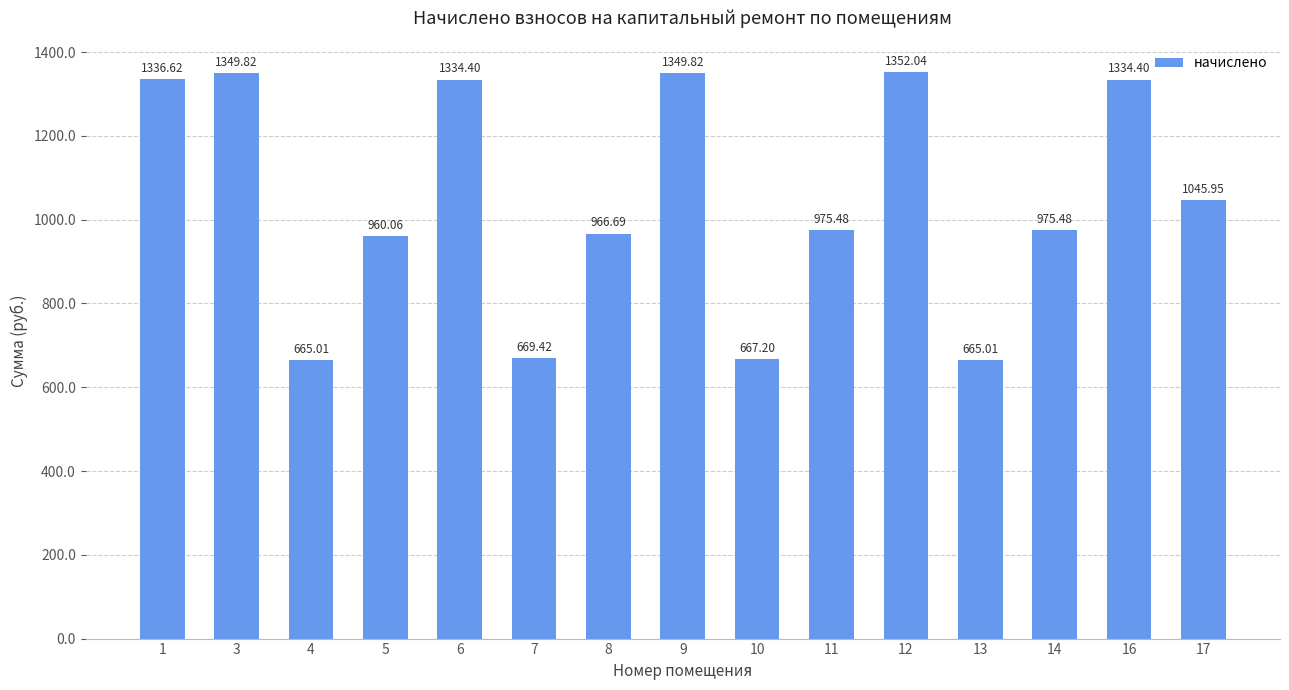

What is the change in value from 6 to 12?

+17.6